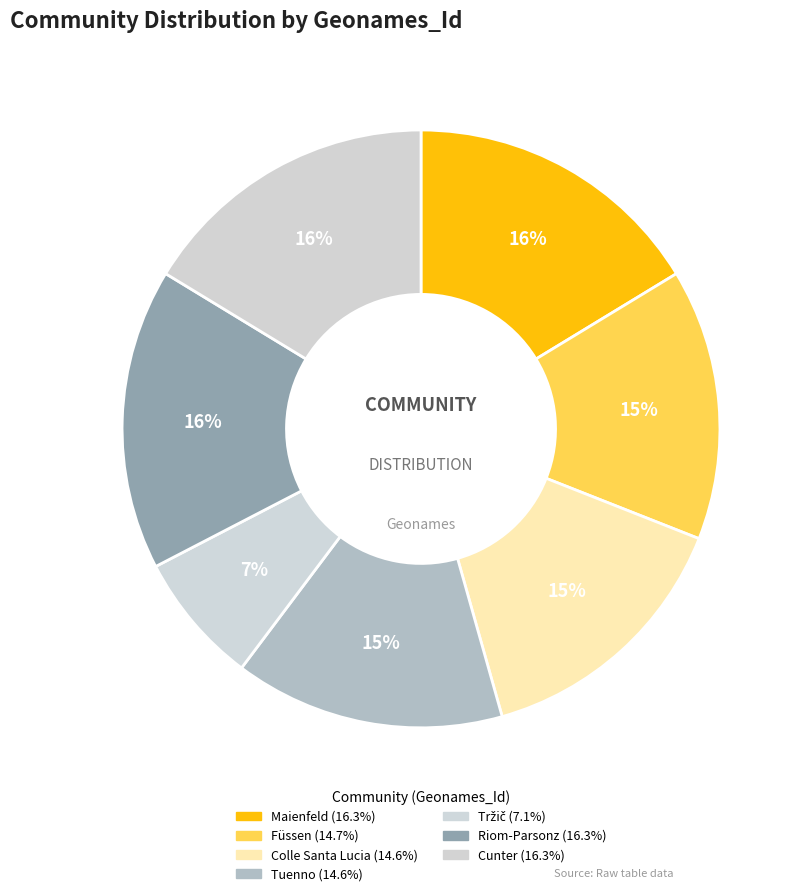

Is it true that Riom-Parsonz is 16% of the pie?

True